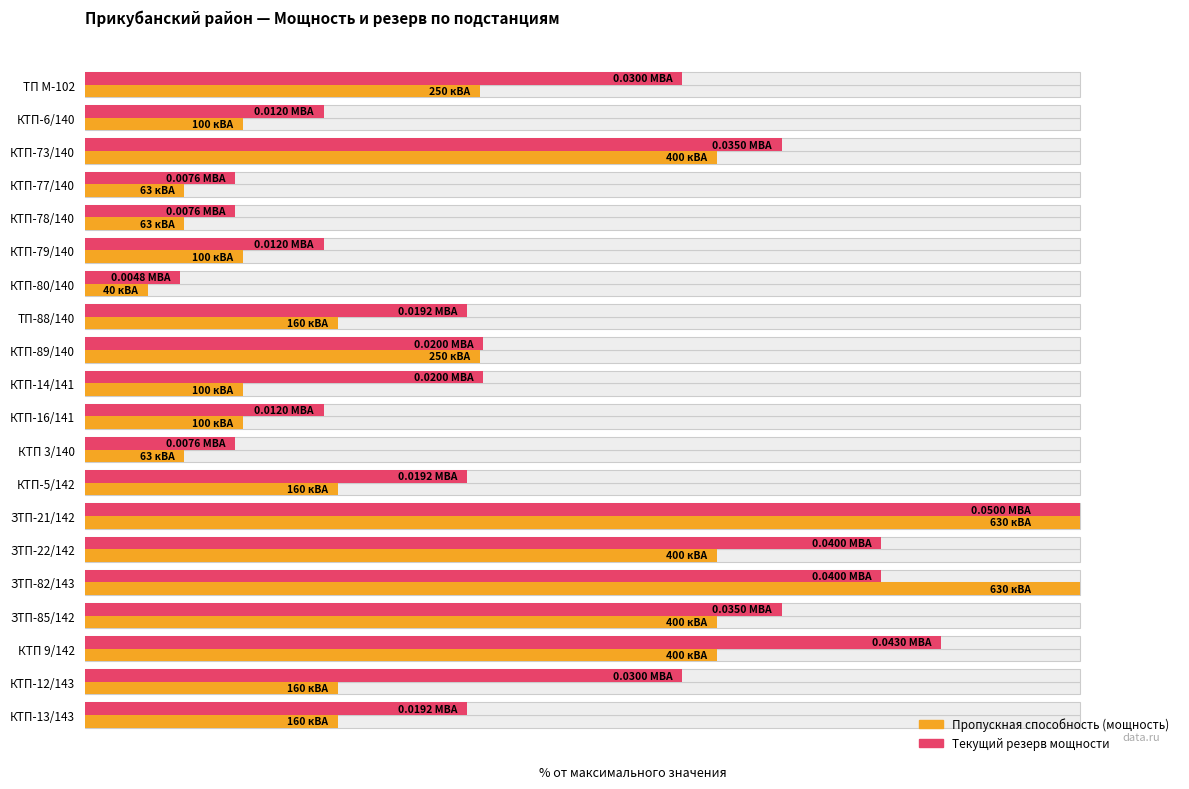

What are all the series names shown in the legend?

Пропускная способность (мощность), Текущий резерв мощности